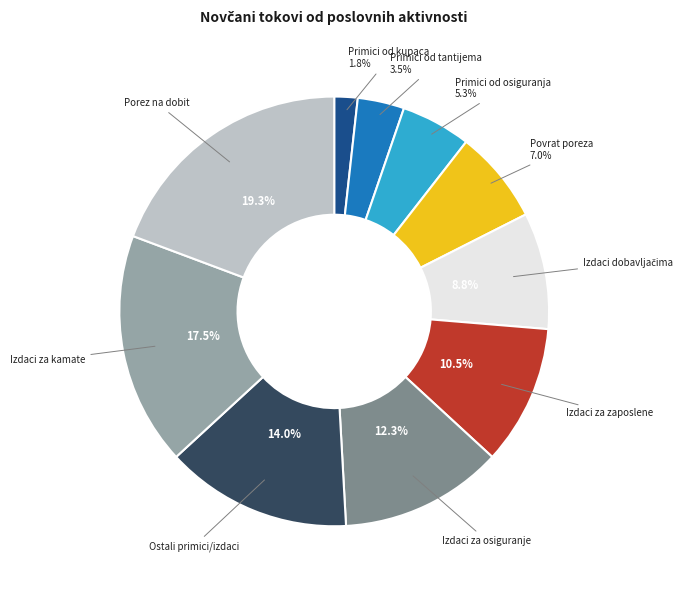

Does any single category account for the majority?

No